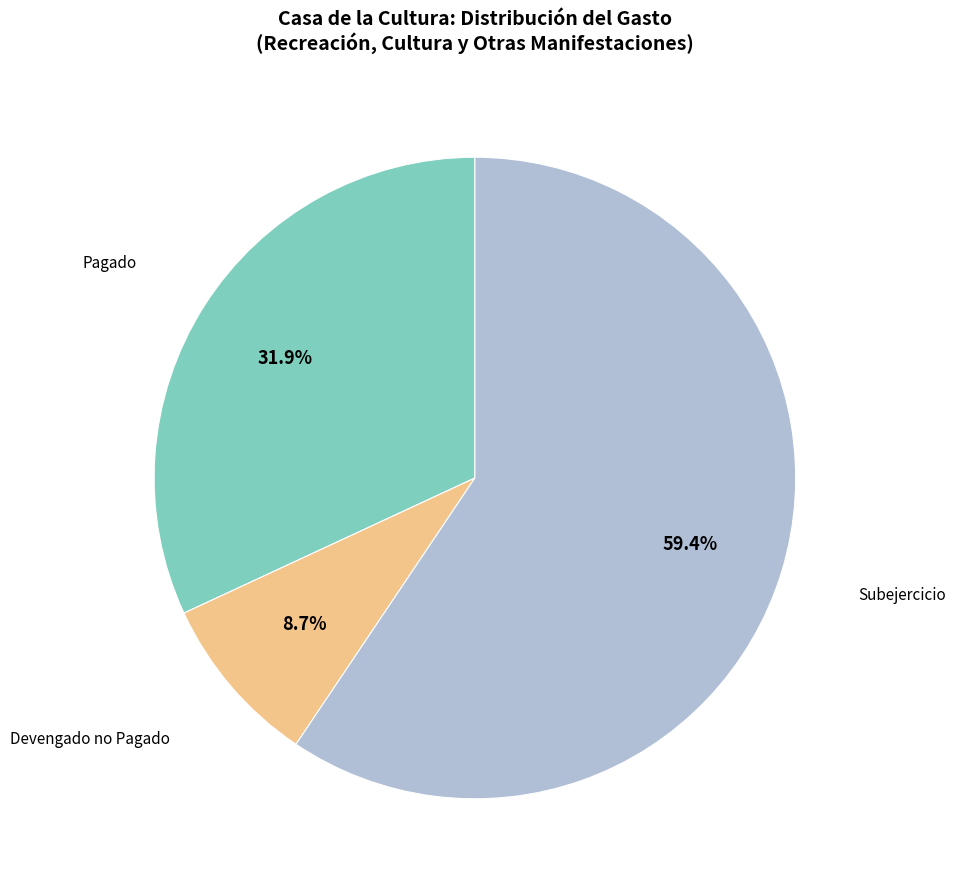

Is there any slice that represents more than half of the pie?

Yes